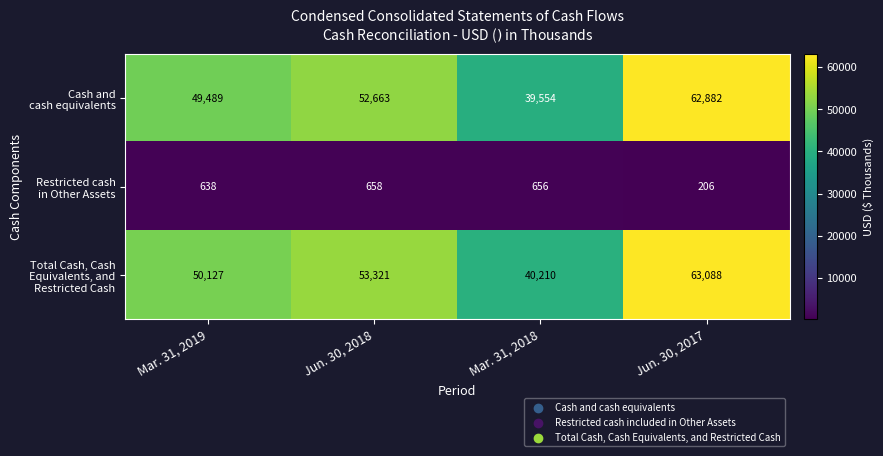

What is the spread (max minus min) of values at Jun. 30, 2017?

62882